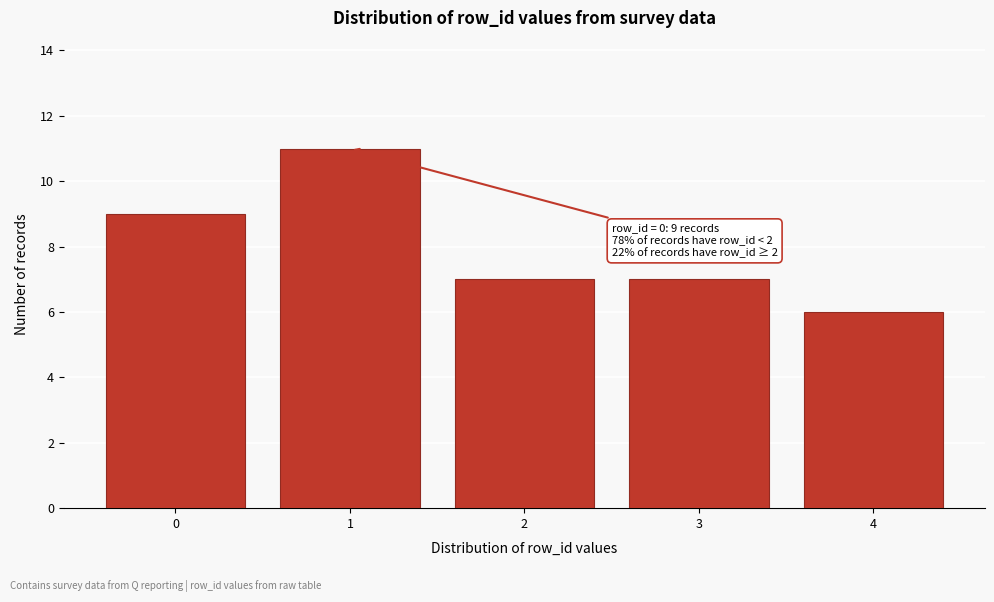

Reading left to right, what are all the values shown in this chart?

9	11	7	7	6